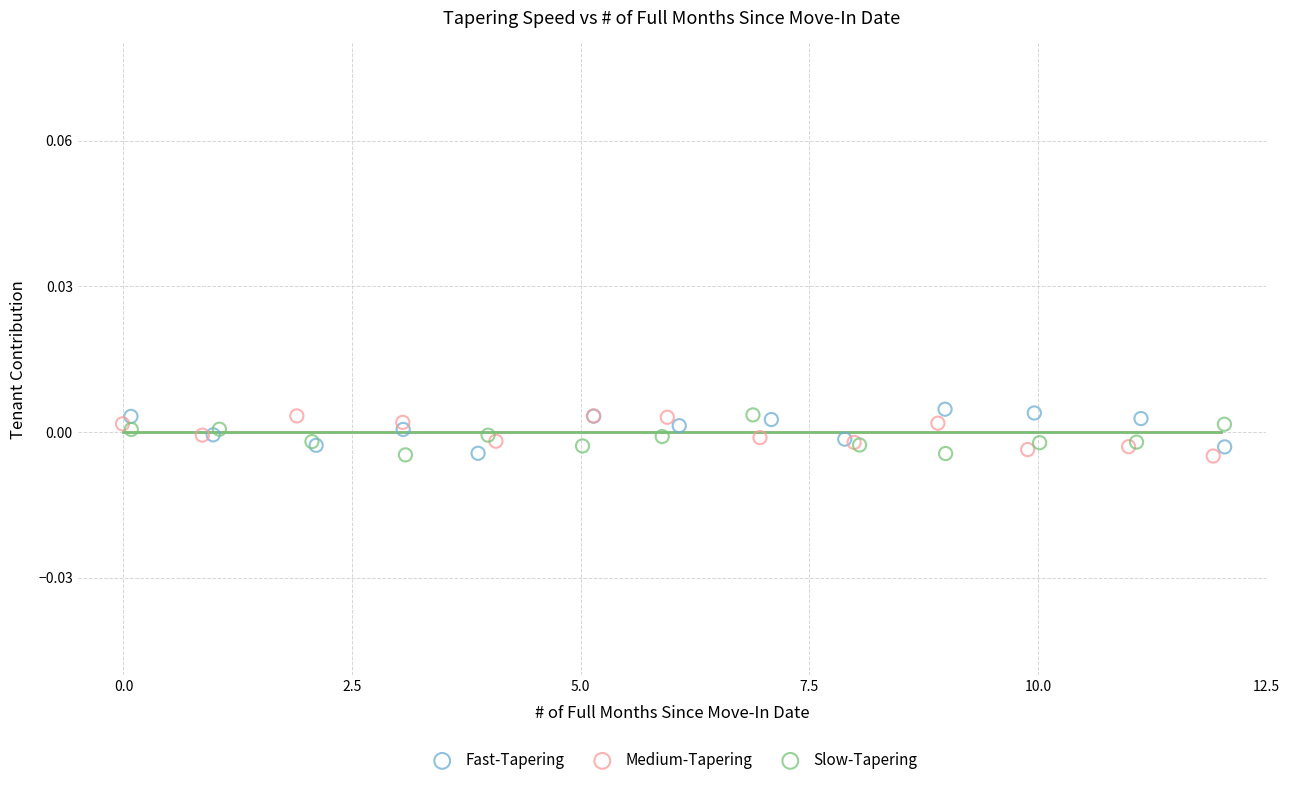

Which series contains the highest Y value?

Fast-Tapering